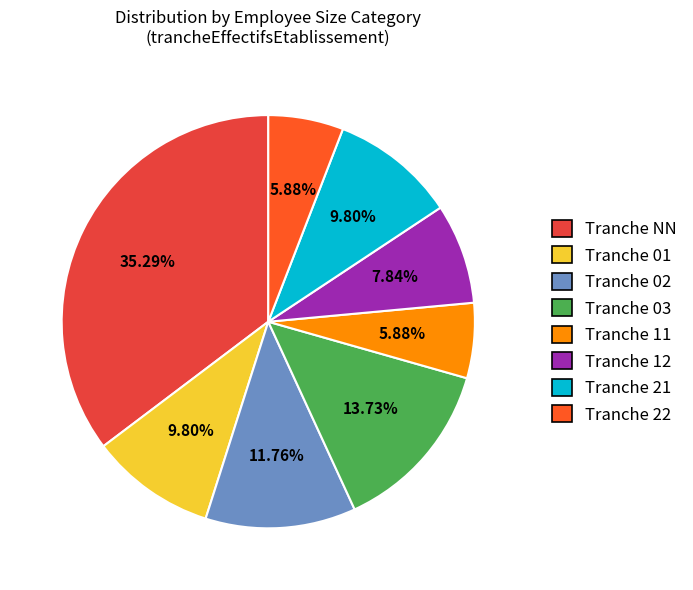

Approximately how many times larger is the value at Tranche 11 compared to Tranche 21?

0.6